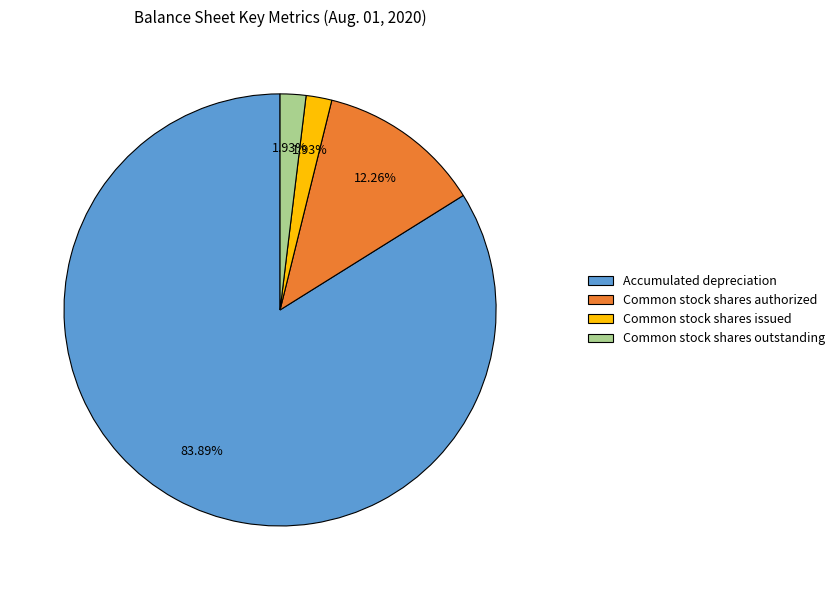

What percentage is NOT represented by Common stock shares issued?

98.1%